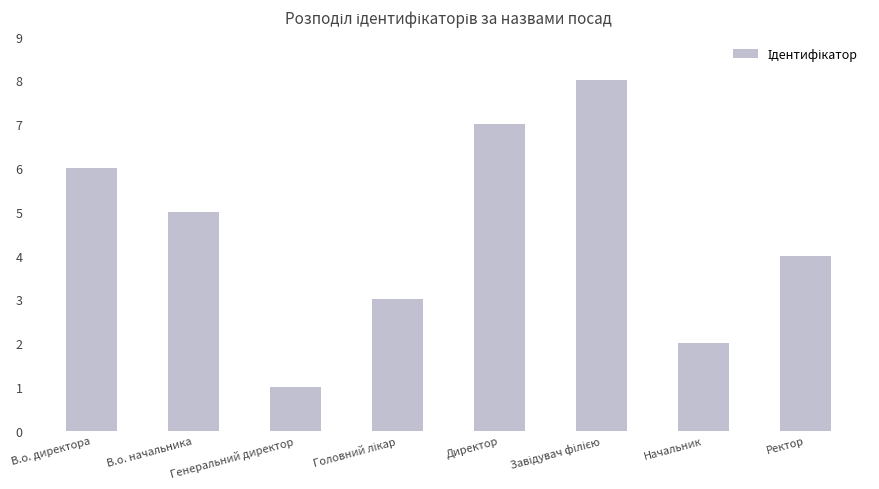

Which has a higher value, Директор or В.о. начальника?

Директор